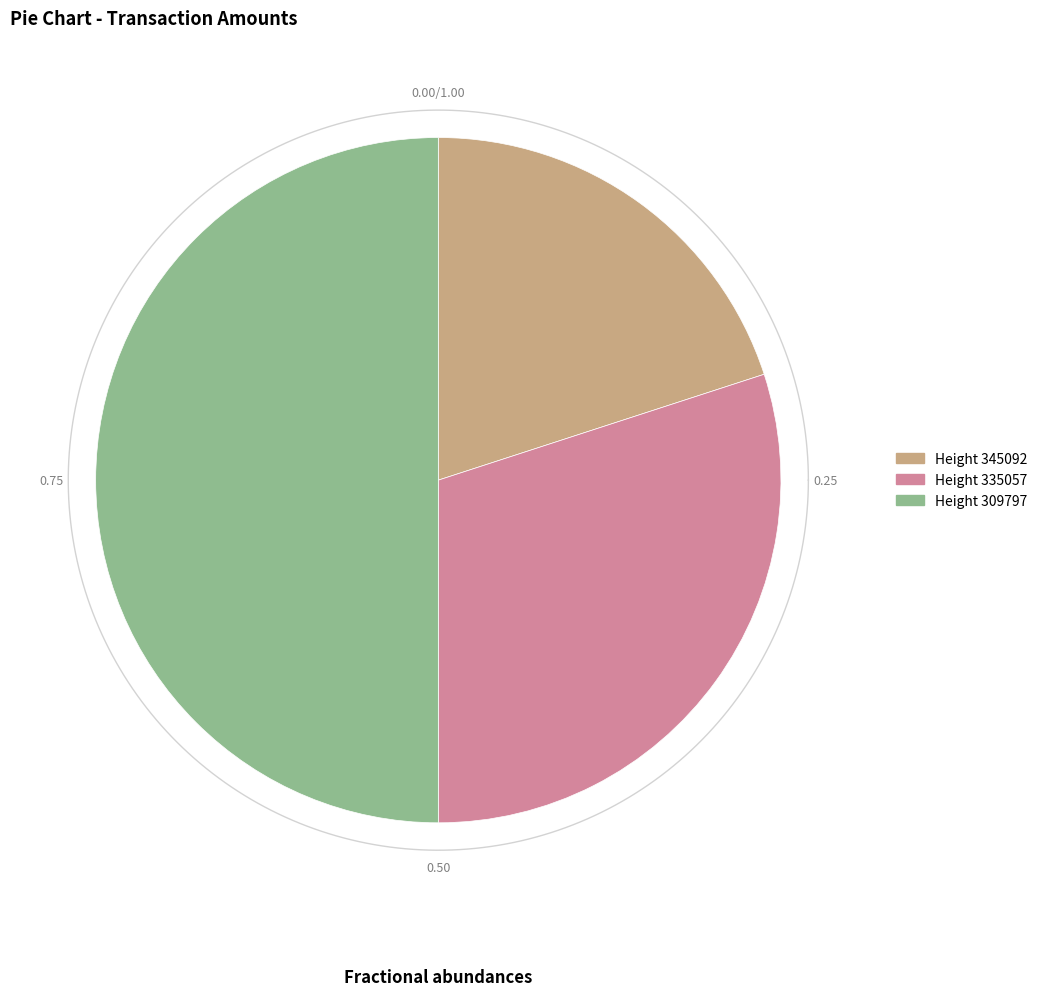

Is there any slice that represents more than half of the pie?

No